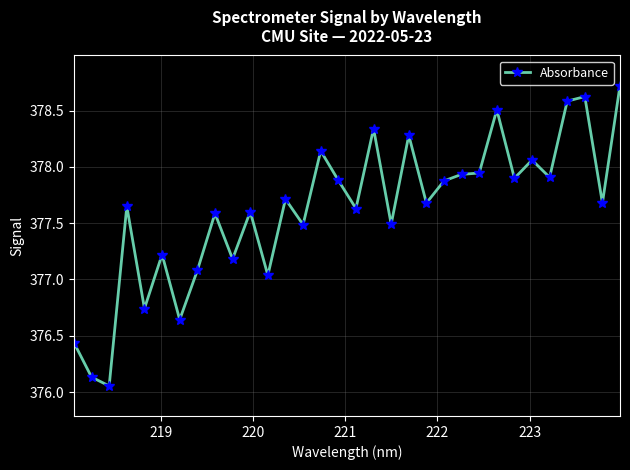

True or false: there are more than 2 points higher than both neighbors.

True